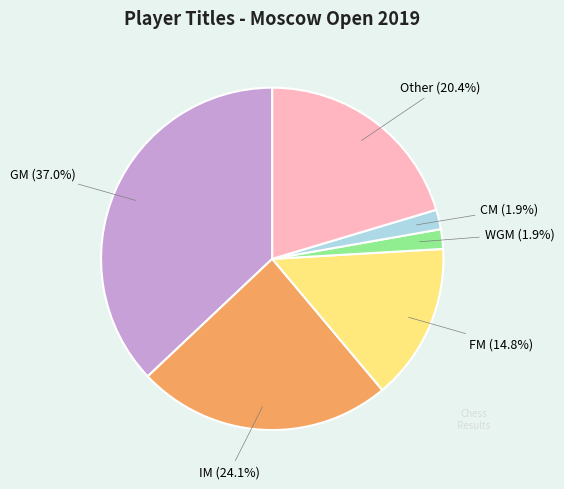

Is there any slice that represents more than half of the pie?

No